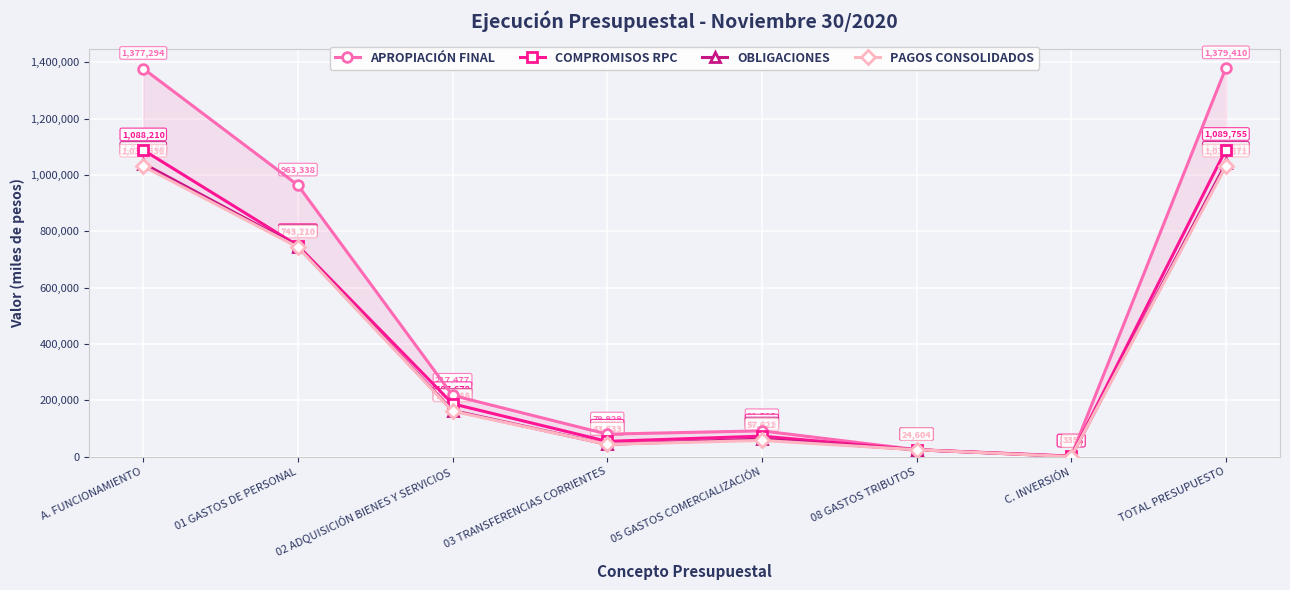

The value of APROPIACIÓN FINAL at 05 GASTOS COMERCIALIZACIÓN is 129991.6. True or false?

False